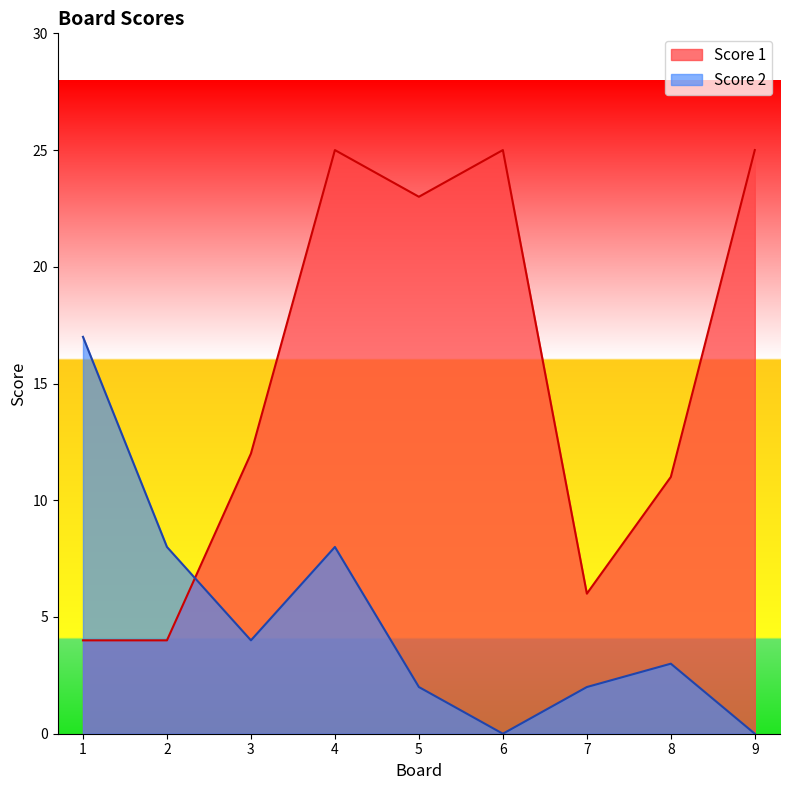

The value of Score 2 at 3 is 4. True or false?

True